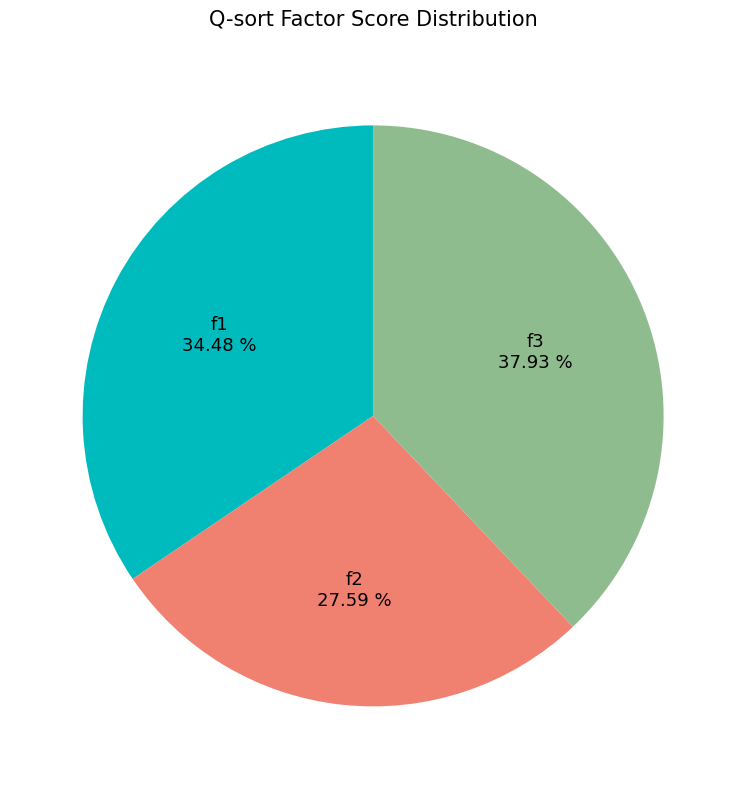

Combined, do f1 and f2 account for over 50%?

Yes